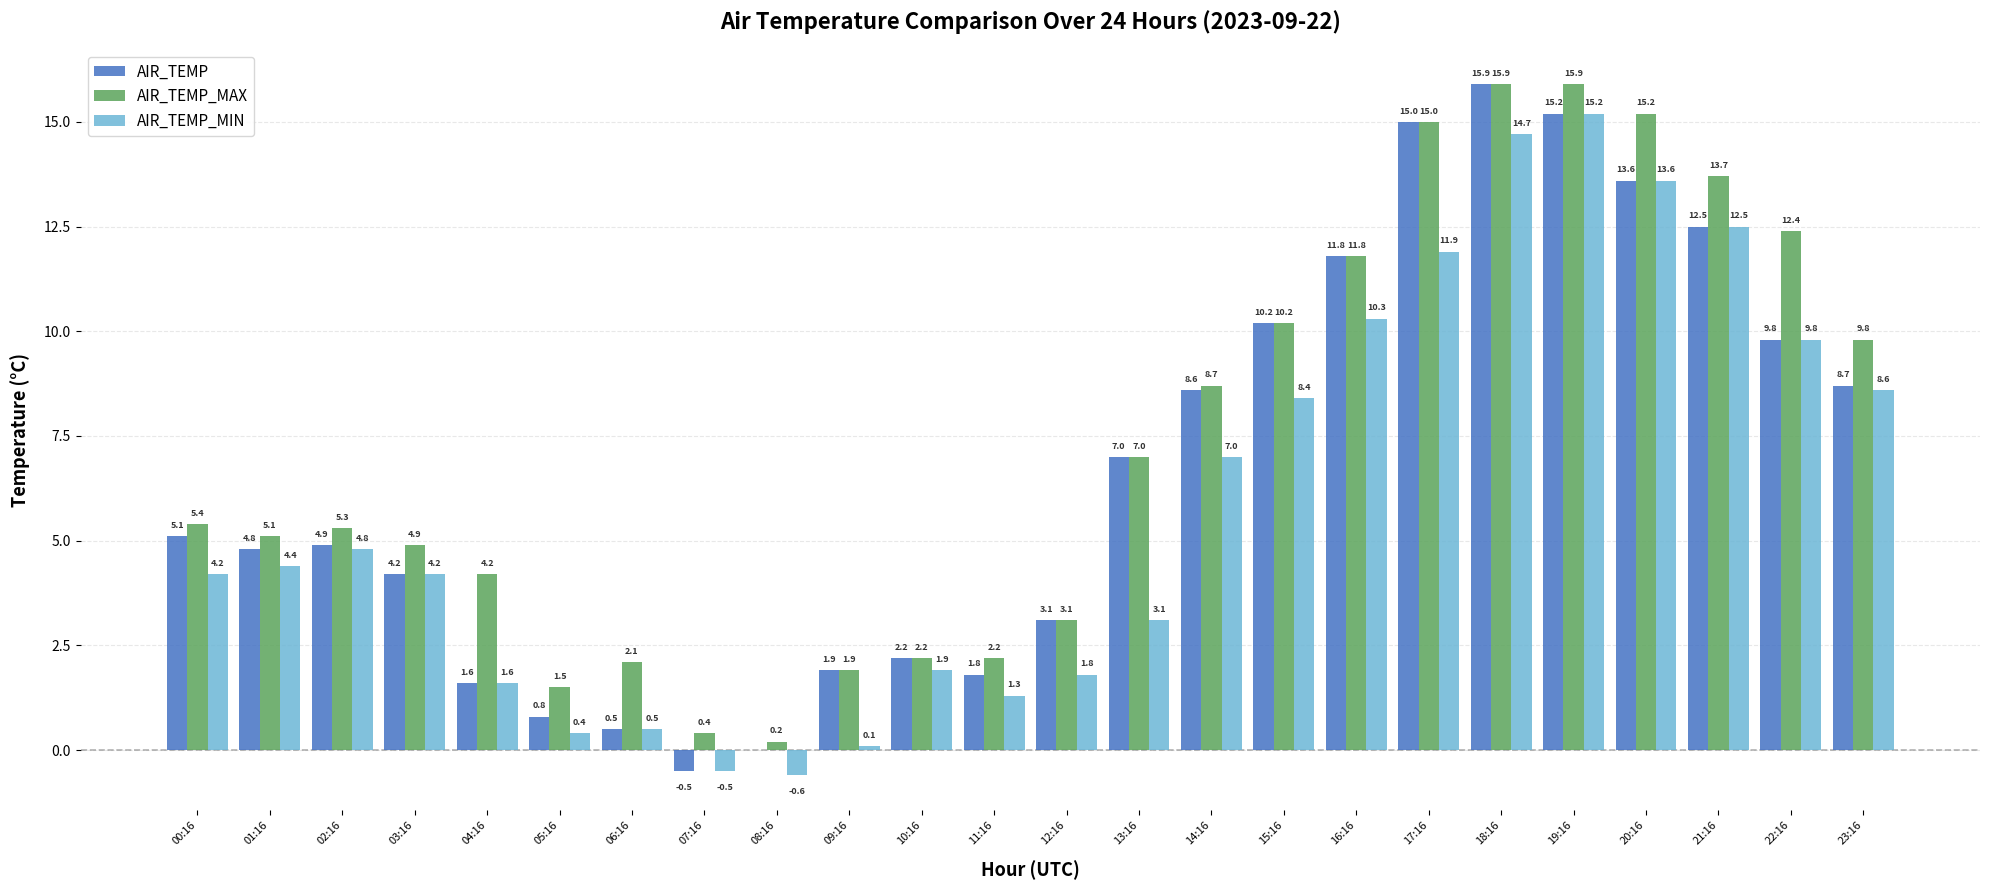

At which label is AIR_TEMP_MIN closest to 7?

14:16